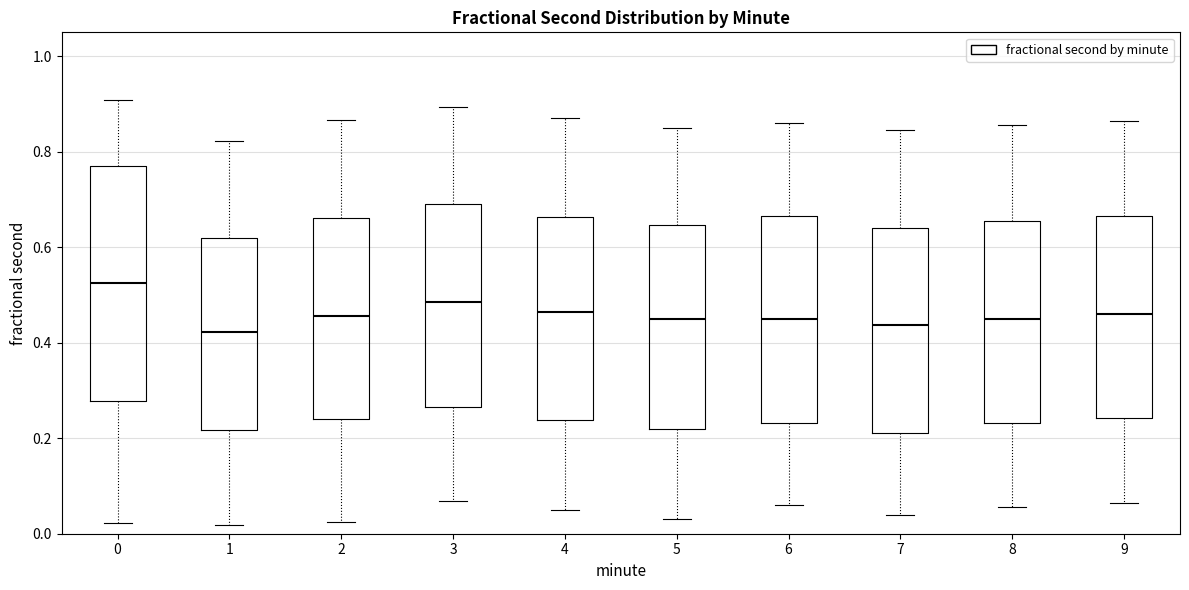

Reading left to right, read every box against the y-axis: the position of its median line, the range the box covers, and the ends of its whiskers. The values are not printed on the chart, so give them approximately, as read against the axis.

0: median 0.52, box 0.28 to 0.76, whiskers 0.02 to 0.90
1: median 0.42, box 0.22 to 0.62, whiskers 0.02 to 0.82
2: median 0.46, box 0.24 to 0.66, whiskers 0.02 to 0.86
3: median 0.48, box 0.26 to 0.70, whiskers 0.06 to 0.90
4: median 0.46, box 0.24 to 0.66, whiskers 0.06 to 0.88
5: median 0.46, box 0.22 to 0.64, whiskers 0.04 to 0.86
6: median 0.46, box 0.24 to 0.66, whiskers 0.06 to 0.86
7: median 0.44, box 0.22 to 0.64, whiskers 0.04 to 0.84
8: median 0.46, box 0.24 to 0.66, whiskers 0.06 to 0.86
9: median 0.46, box 0.24 to 0.66, whiskers 0.06 to 0.86